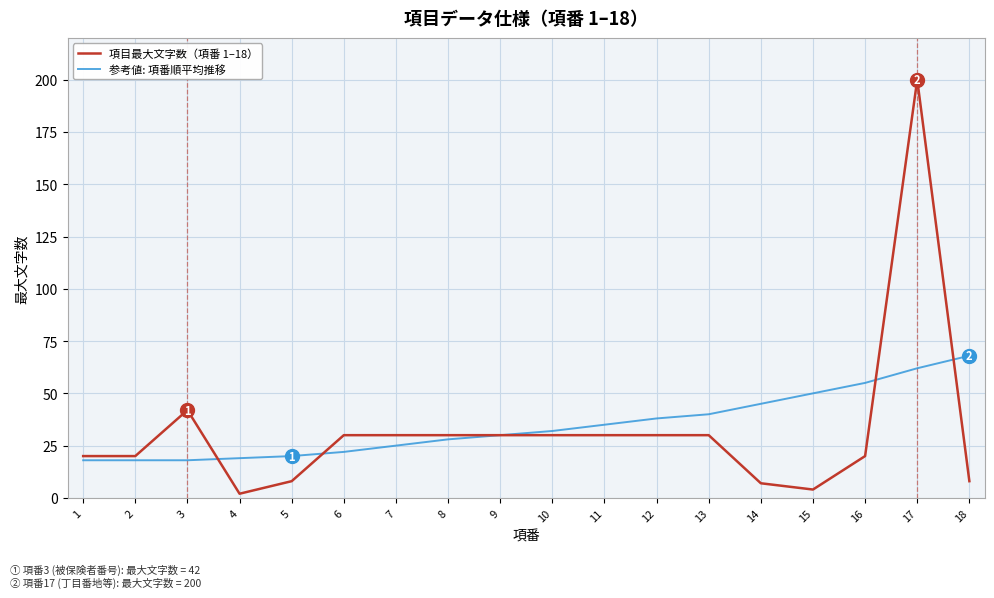

List the series in order of their peak value, lowest first.

参考値: 項番順平均推移, 項目最大文字数（項番 1–18）